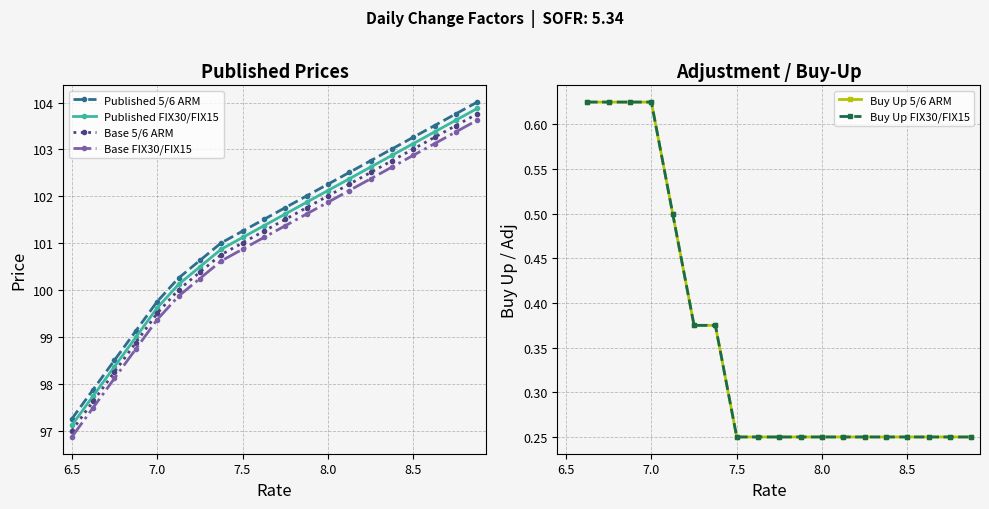

Does the chart have visible grid lines?

Yes